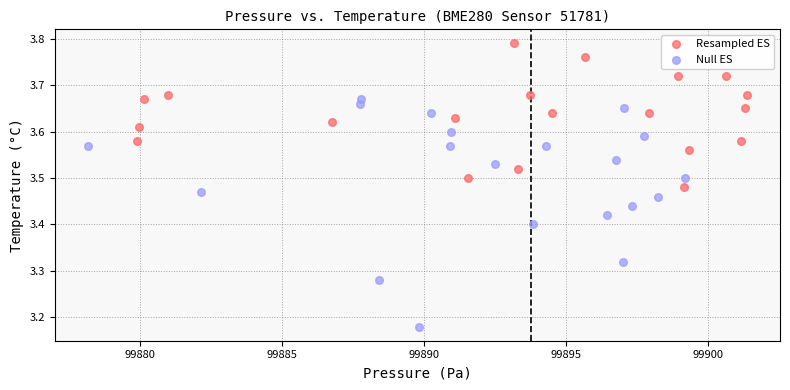

Which series reaches the maximum Y coordinate?

Resampled ES